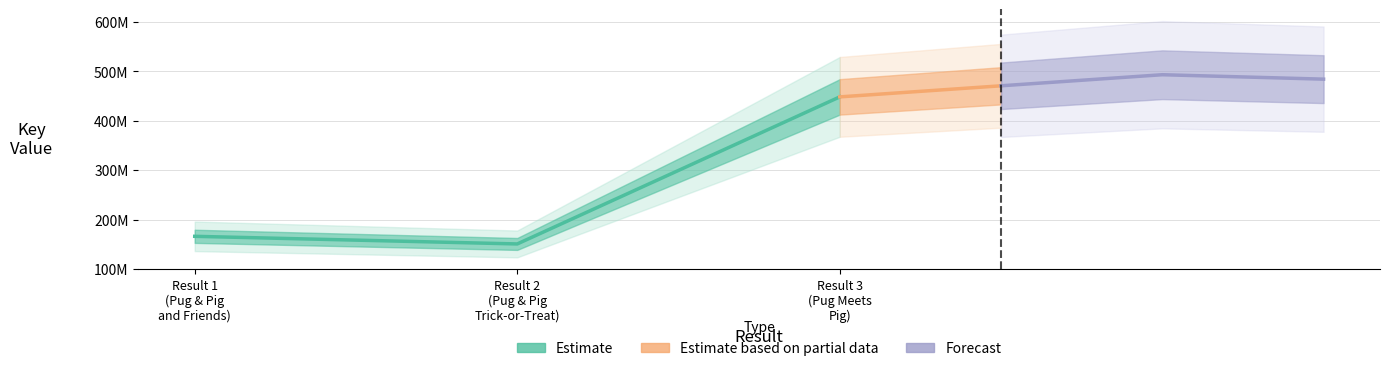

What is the change in value from Result 1 (Pug & Pig and Friends) to Result 3 (Pug Meets Pig)?

+282080120